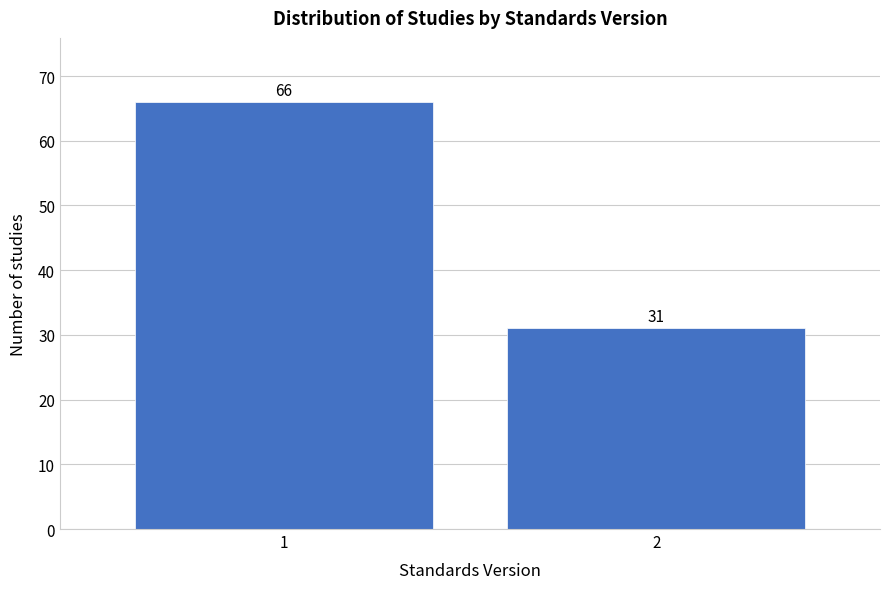

Reading left to right, what are all the values shown in this chart?

1=66	2=31